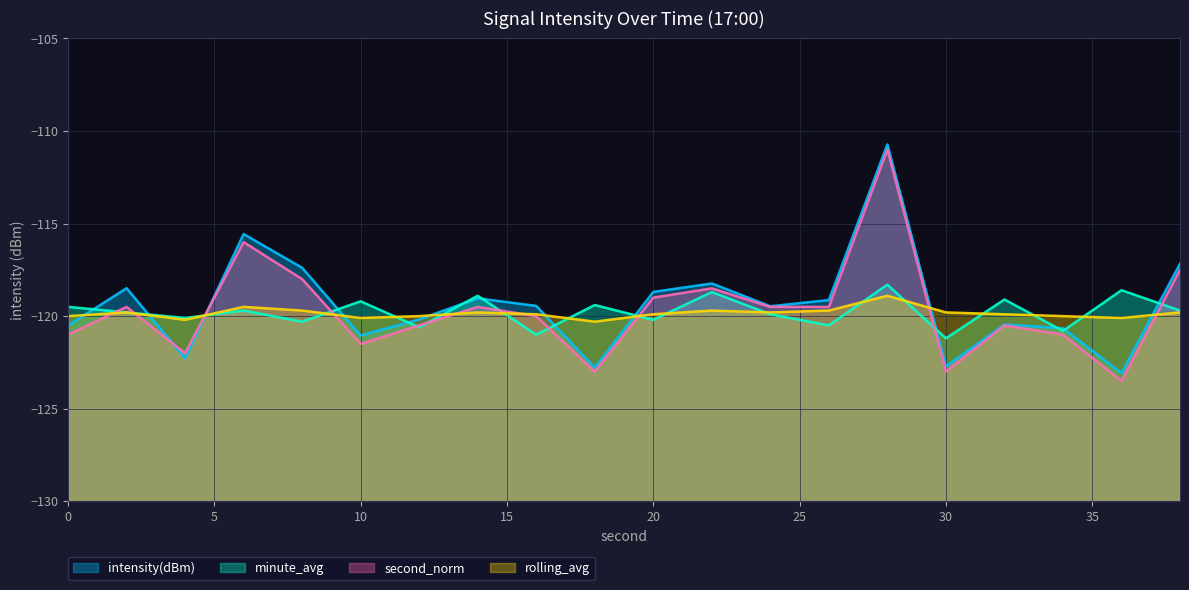

Where is the first local maximum for rolling_avg?

2